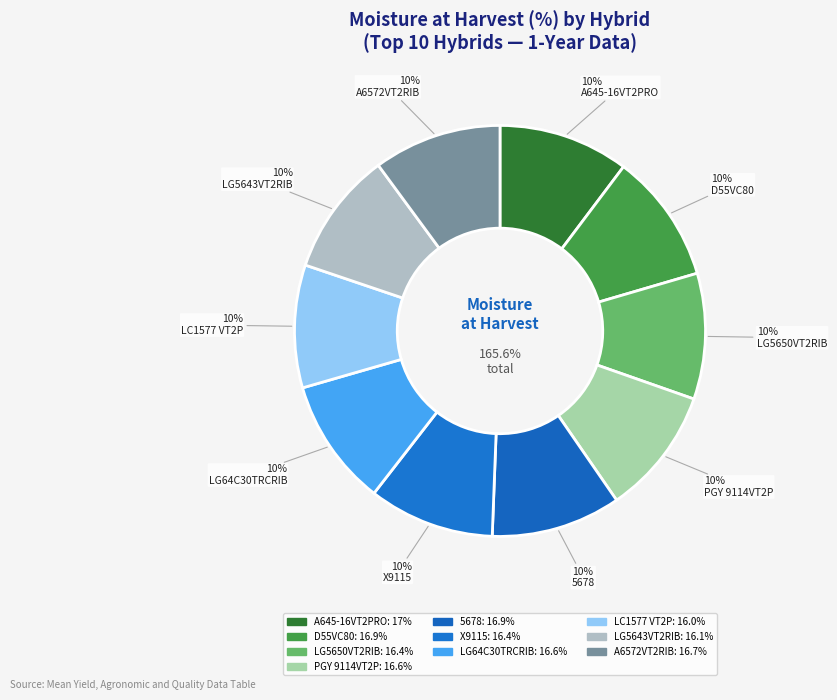

Which category has the biggest portion of the pie?

AgriGold A645-16VT2PRO